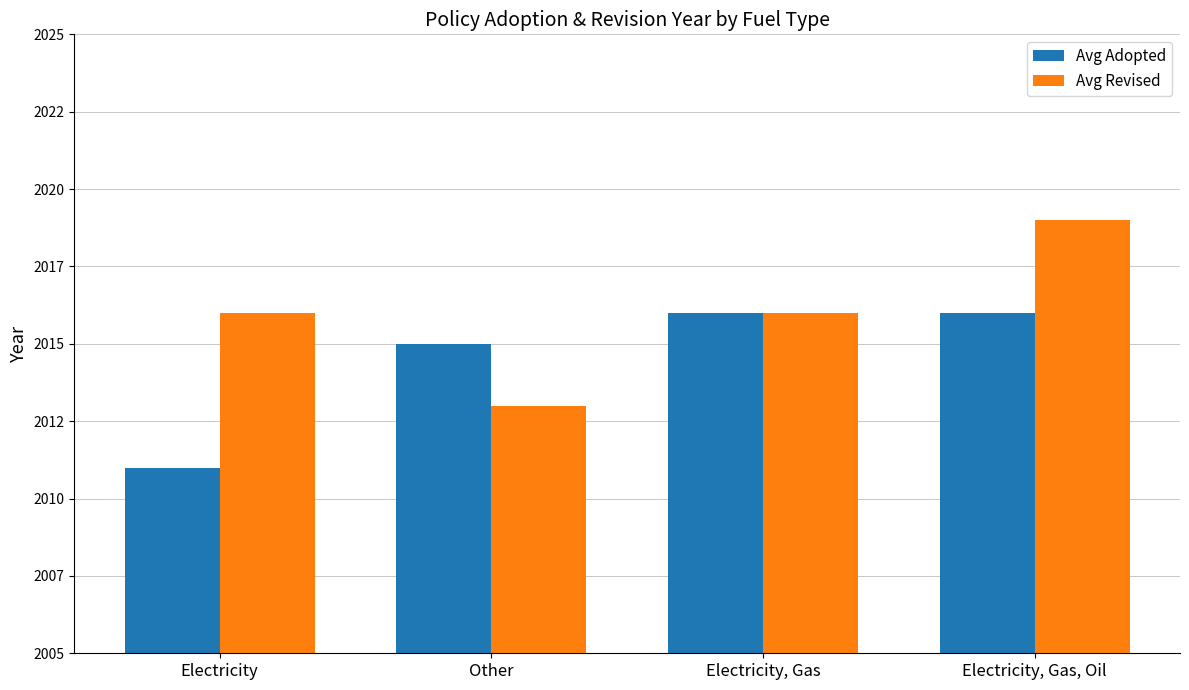

Which series has the largest total across all categories?

Avg Revised